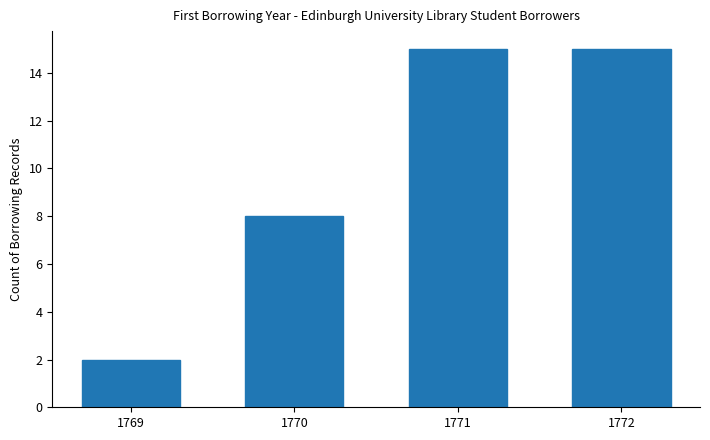

What value does the data have at 1770?

8